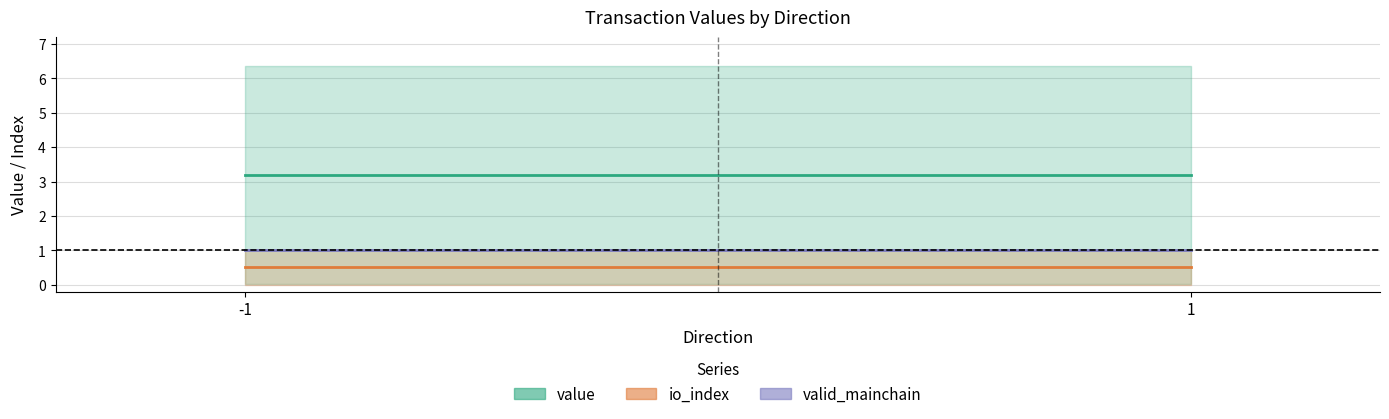

True or false: io_index and value intersect in this chart.

False